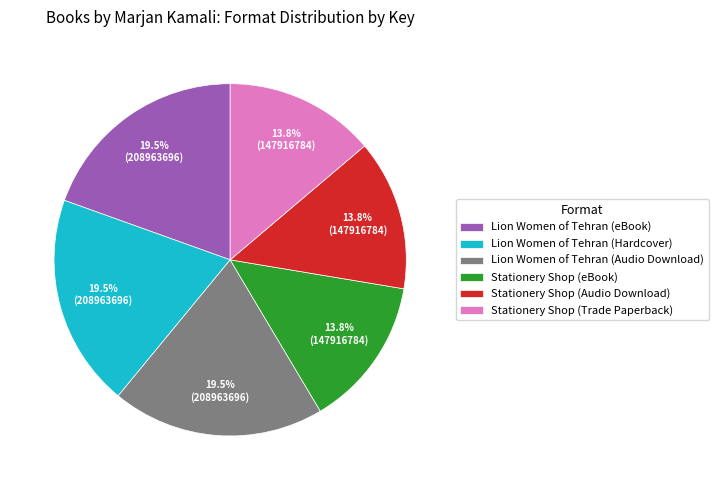

Is there any slice that represents more than half of the pie?

No